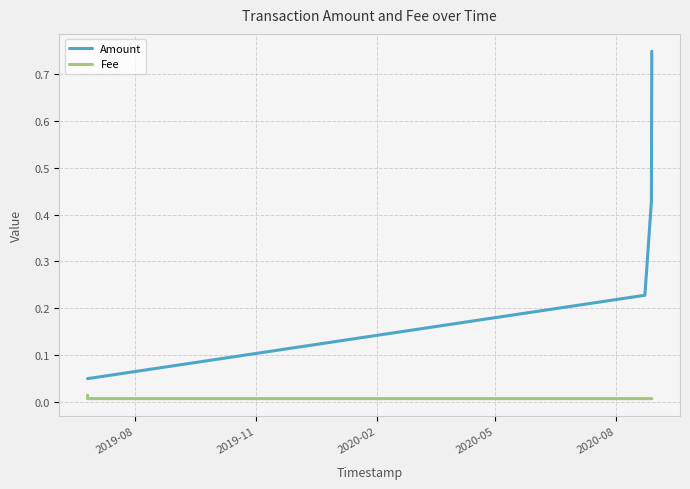

True or false: Fee and Amount cross at least once.

False